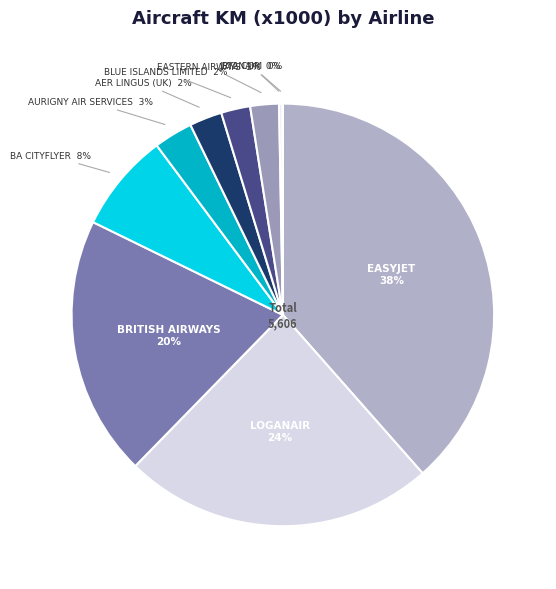

How many segments does this pie chart have?

10